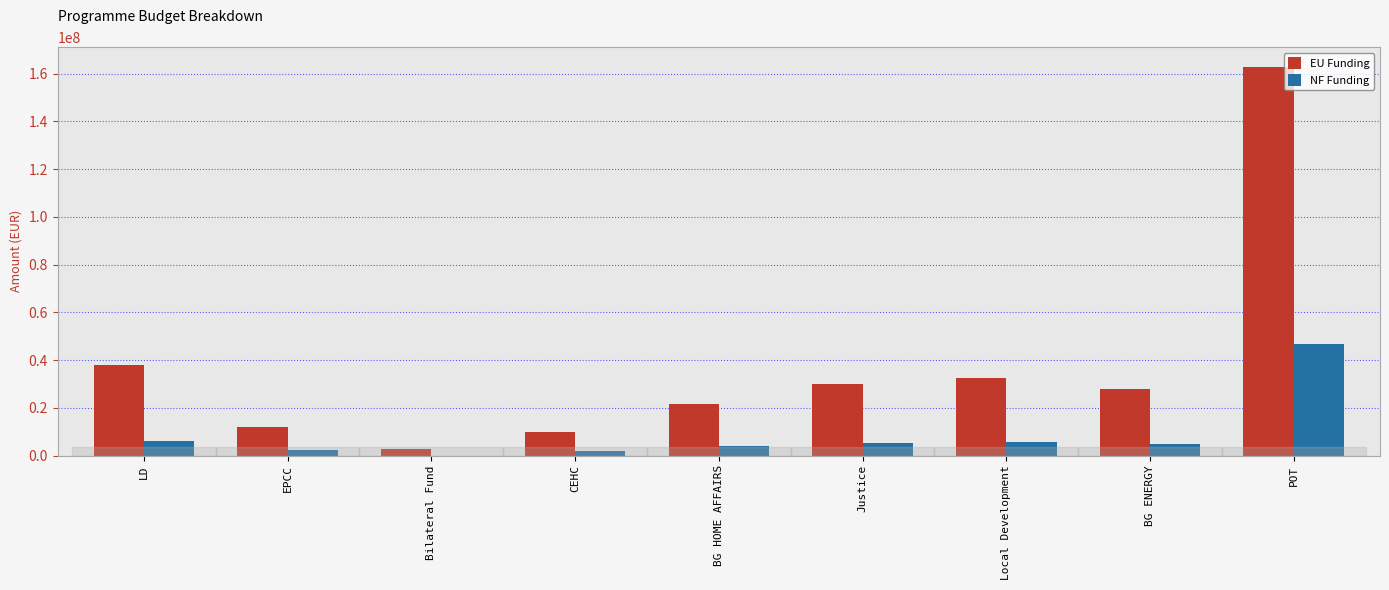

Is the value of EU Funding at CEHC greater than the value of NF Funding at Local Development?

Yes